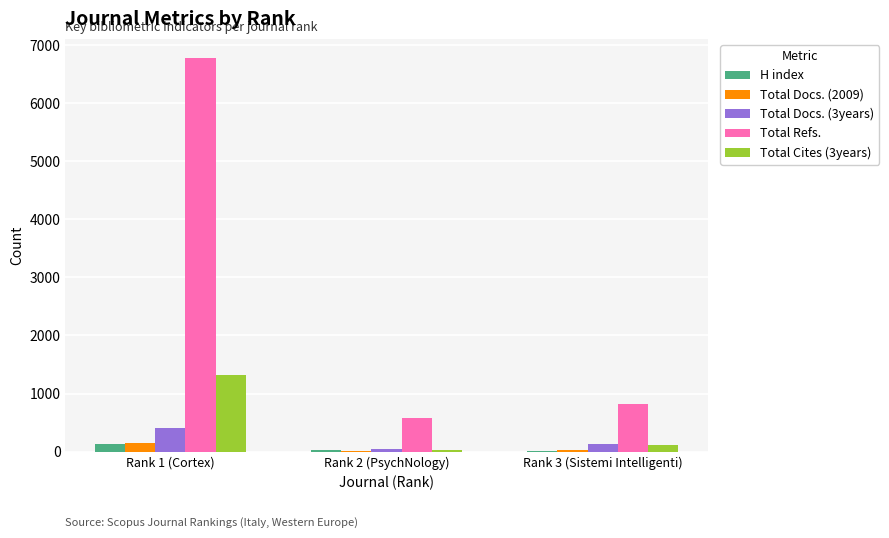

At which category is the sum across all series the highest?

Rank 1 (Cortex)